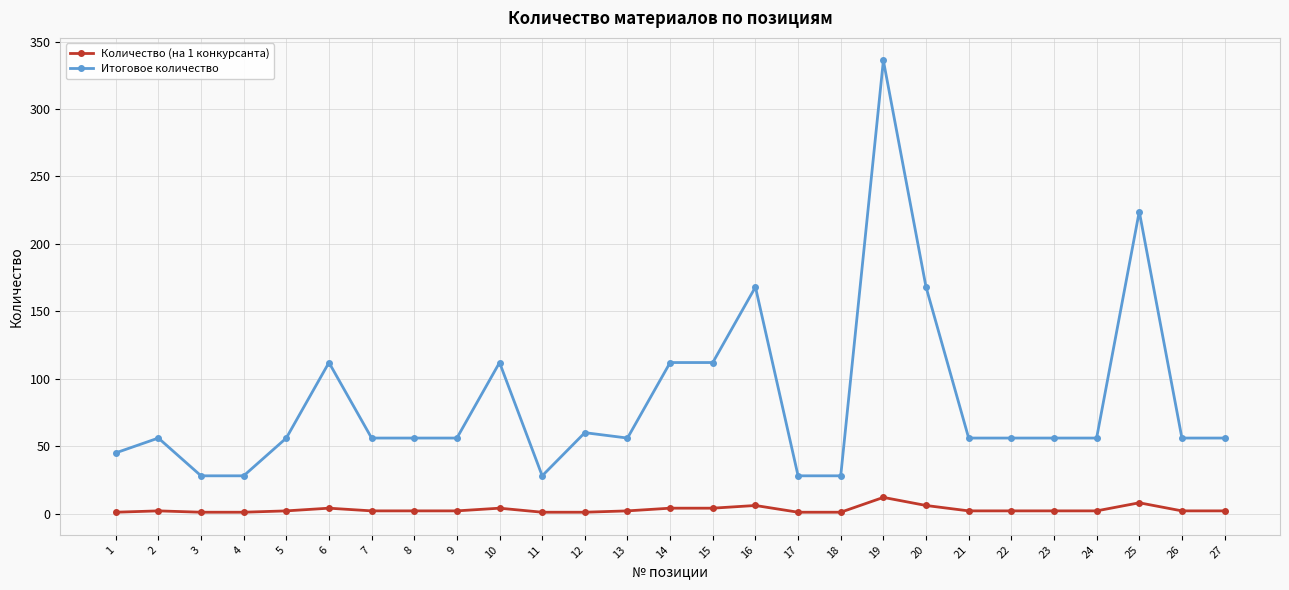

List the series in order of their overall mean, lowest first.

Количество (на 1 конкурсанта), Итоговое количество